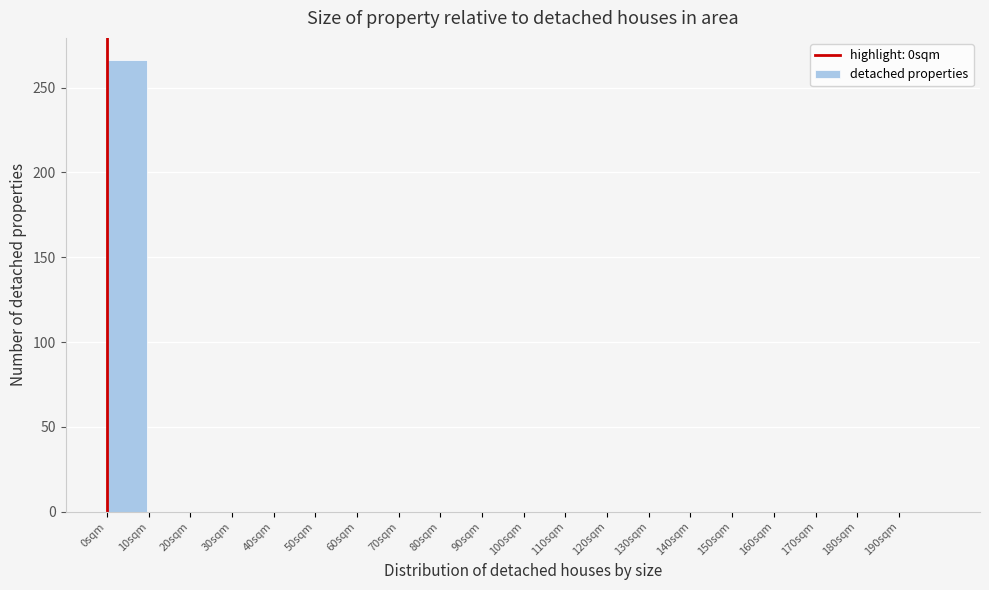

Reading left to right, what are all the values shown in this chart?

0sqm=266	10sqm=0	20sqm=0	30sqm=0	40sqm=0	50sqm=0	60sqm=0	70sqm=0	80sqm=0	90sqm=0	100sqm=0	110sqm=0	120sqm=0	130sqm=0	140sqm=0	150sqm=0	160sqm=0	170sqm=0	180sqm=0	190sqm=0